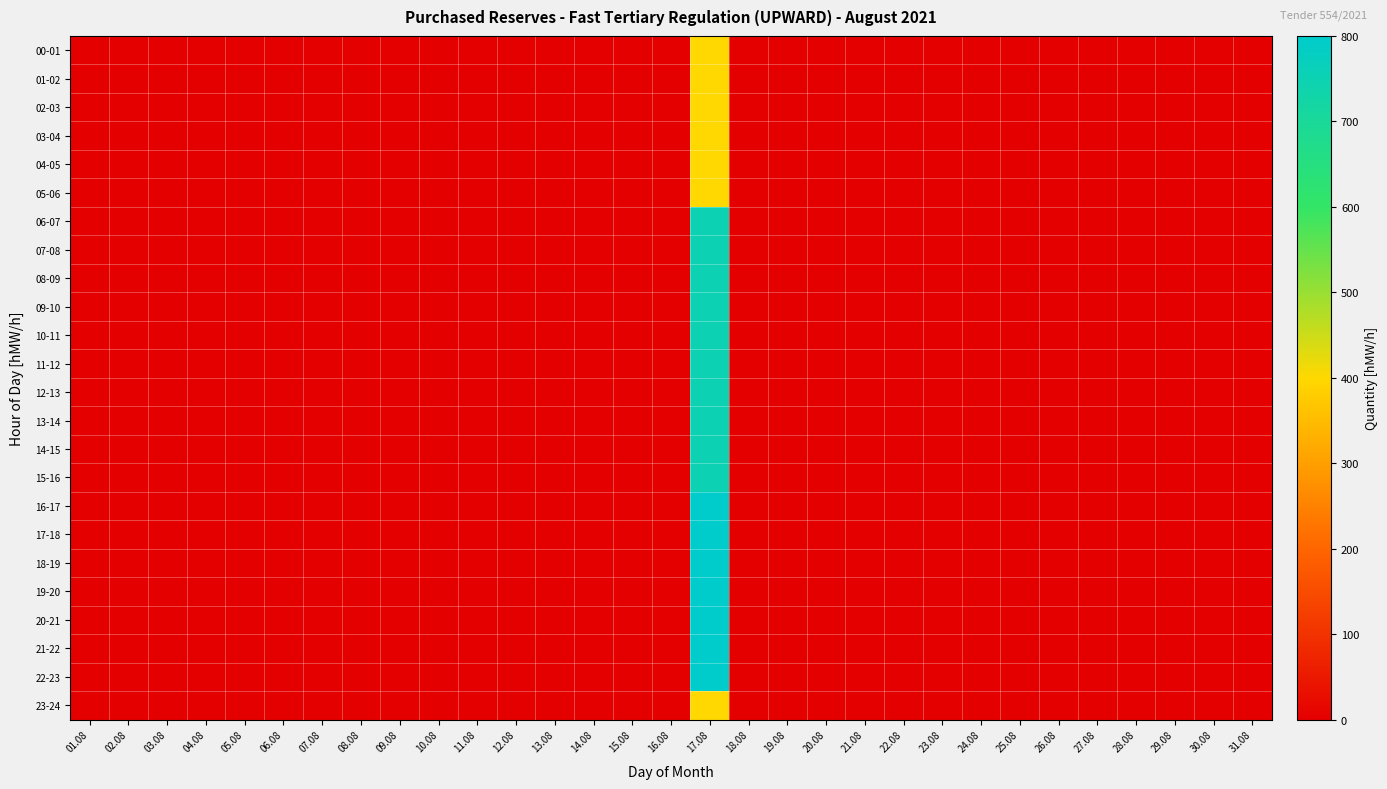

What is the maximum value shown in the chart?

800